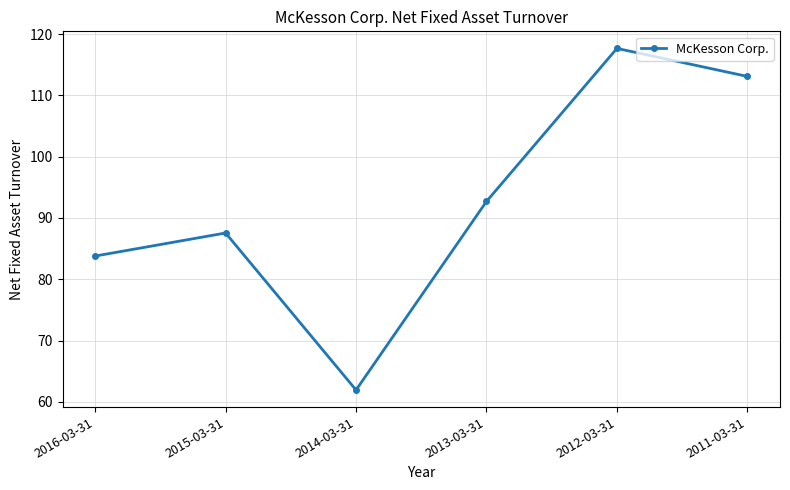

Which has a higher value, 2015-03-31 or 2012-03-31?

2012-03-31